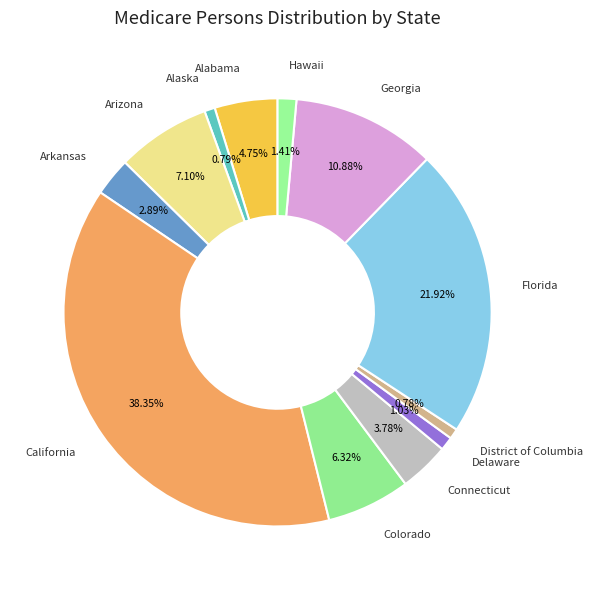

What is the largest slice in the pie chart?

California